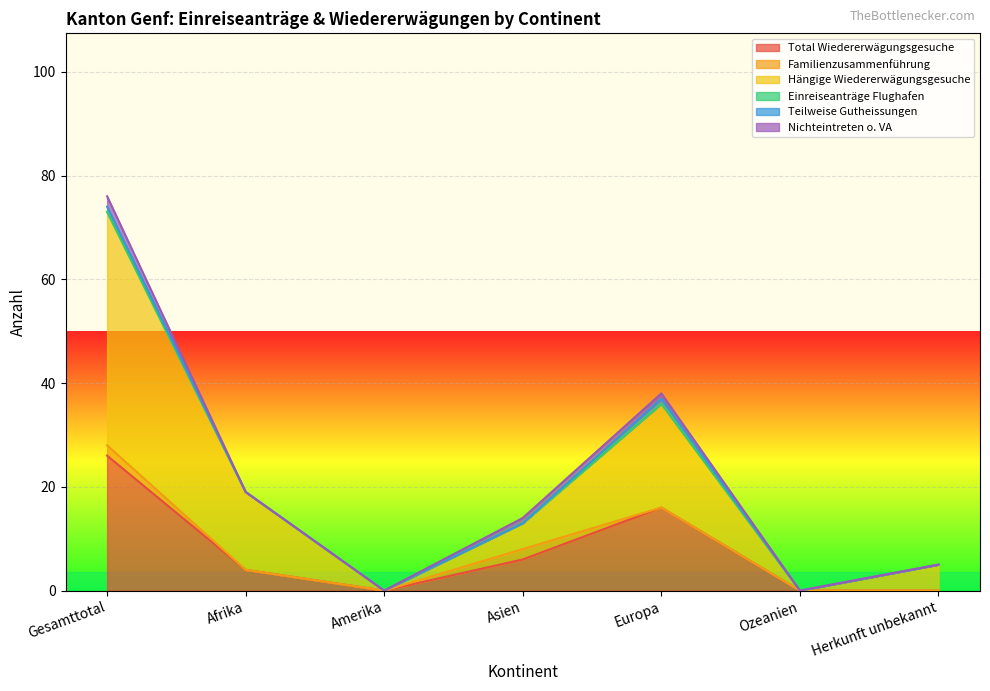

The value of Total Wiedererwägungsgesuche at Gesamttotal is 18. True or false?

False